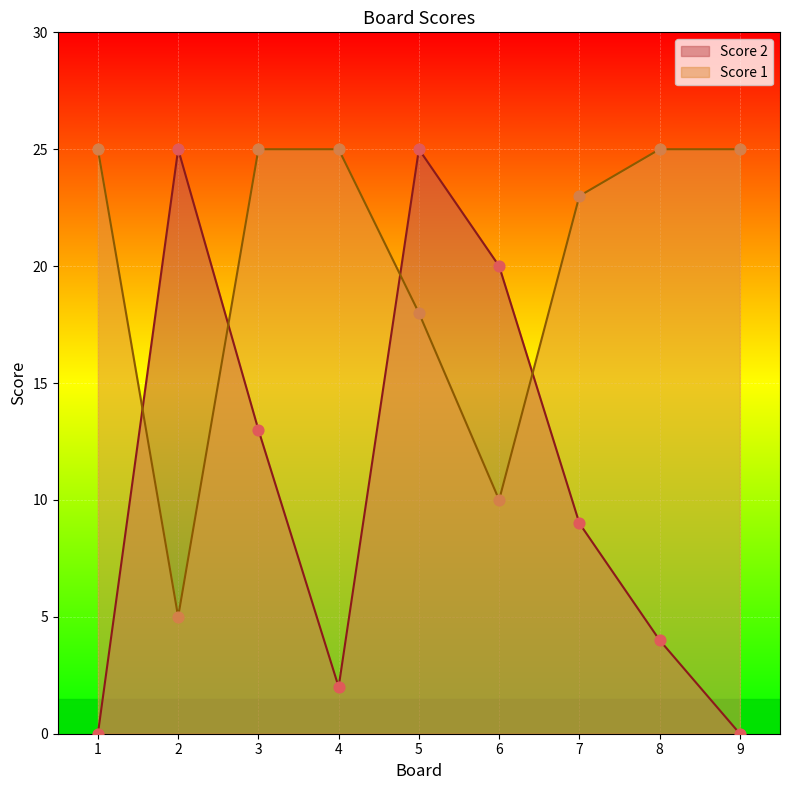

Which series has the widest spread of Y values?

Score 2